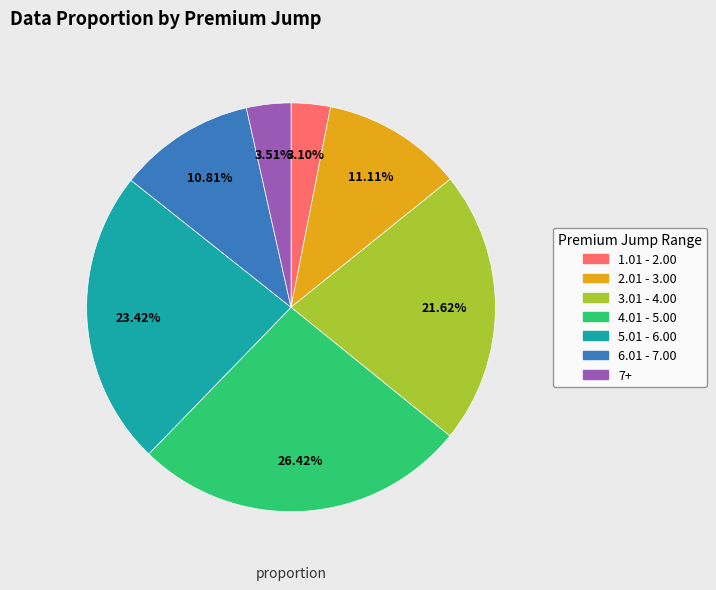

To the nearest percent, what is the difference between the 3.01 - 4.00 and 7+ slice percentages?

18%